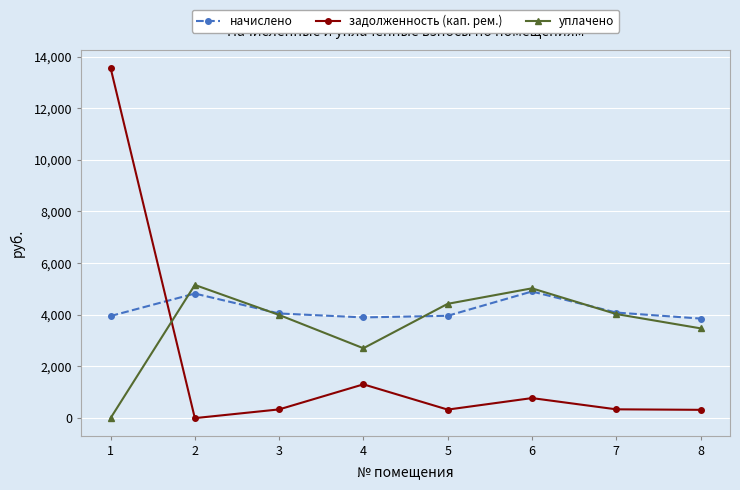

How many intersections are there between начислено and задолженность (кап. рем.)?

1